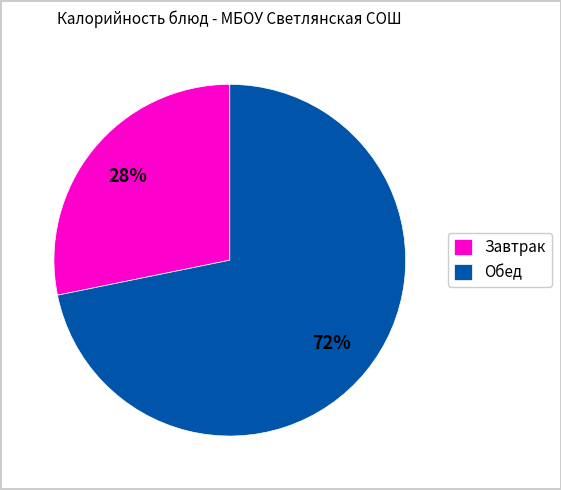

Which slice represents more than half of the pie?

Обед